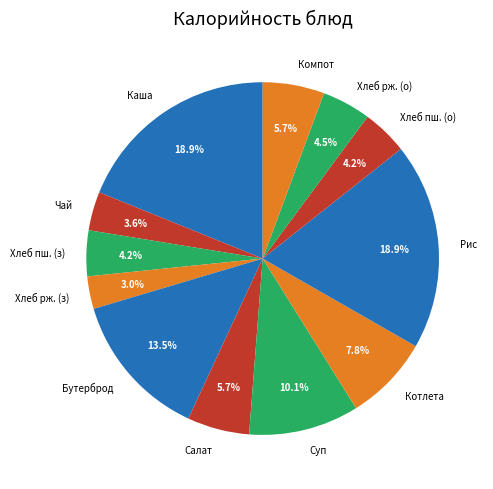

How many segments does this pie chart have?

12